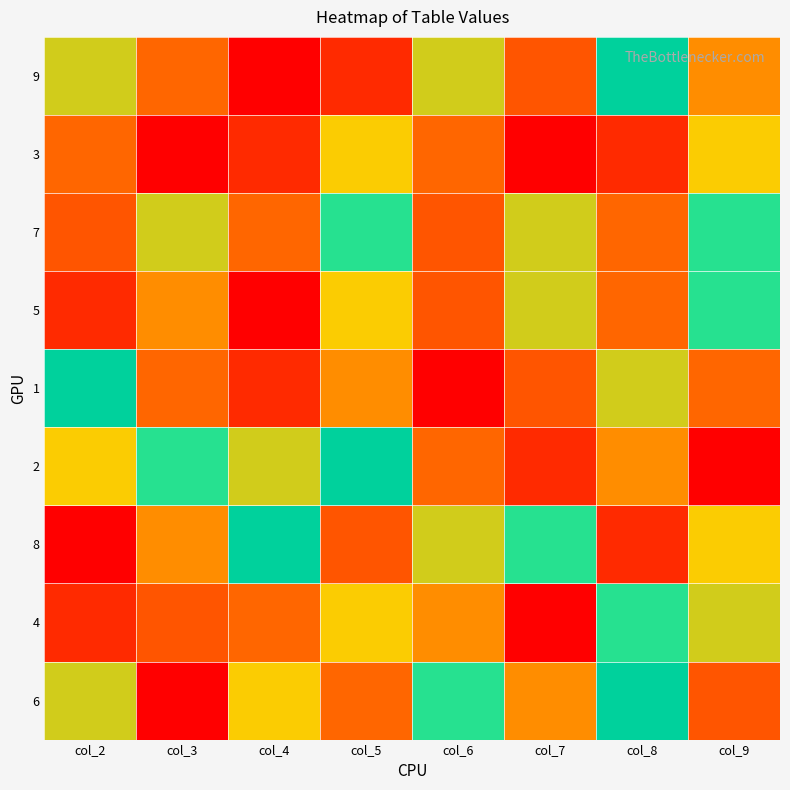

Reading left to right, extract all data points from this chart.

9: col_2=8	col_3=9	col_4=1	col_5=2	col_6=8	col_7=3	col_8=7	col_9=4
3: col_2=9	col_3=1	col_4=2	col_5=5	col_6=9	col_7=1	col_8=2	col_9=5
7: col_2=3	col_3=8	col_4=9	col_5=6	col_6=3	col_7=8	col_8=9	col_9=6
5: col_2=2	col_3=4	col_4=1	col_5=5	col_6=3	col_7=8	col_8=9	col_9=6
1: col_2=7	col_3=9	col_4=2	col_5=4	col_6=1	col_7=3	col_8=8	col_9=9
2: col_2=5	col_3=6	col_4=8	col_5=7	col_6=9	col_7=2	col_8=4	col_9=1
8: col_2=1	col_3=4	col_4=7	col_5=3	col_6=8	col_7=6	col_8=2	col_9=5
4: col_2=2	col_3=3	col_4=9	col_5=5	col_6=4	col_7=1	col_8=6	col_9=8
6: col_2=8	col_3=1	col_4=5	col_5=9	col_6=6	col_7=4	col_8=7	col_9=3